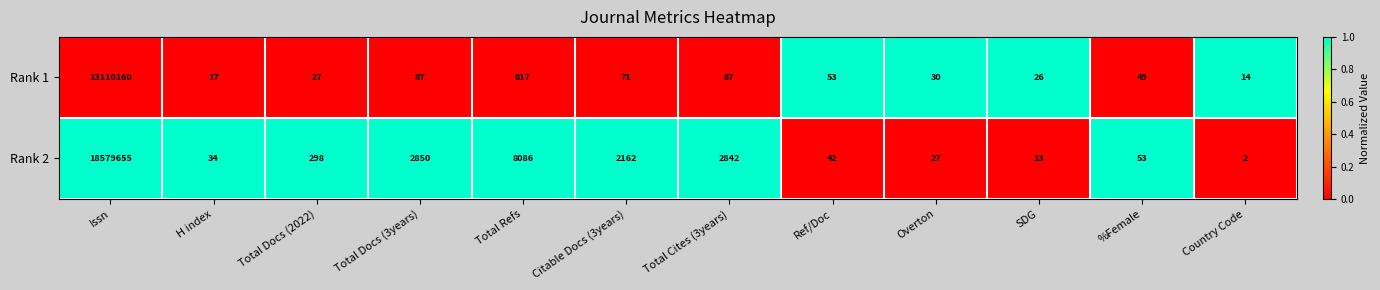

List the series in order of their peak value, highest first.

Rank 2, Rank 1